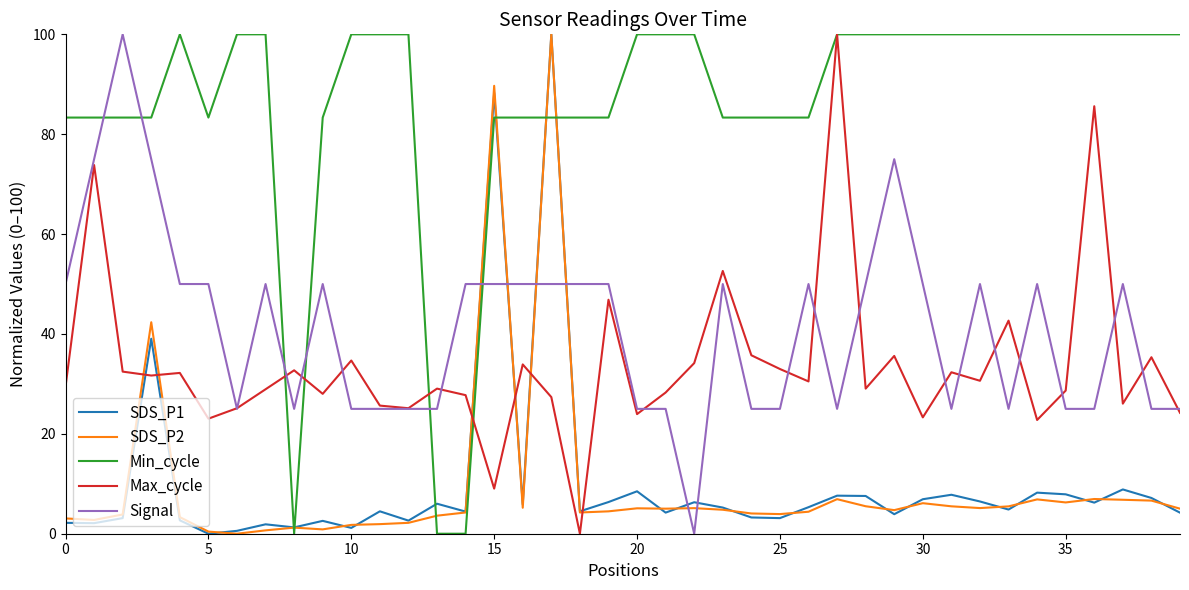

What is the highest value of the SDS_P2 series?

100.0